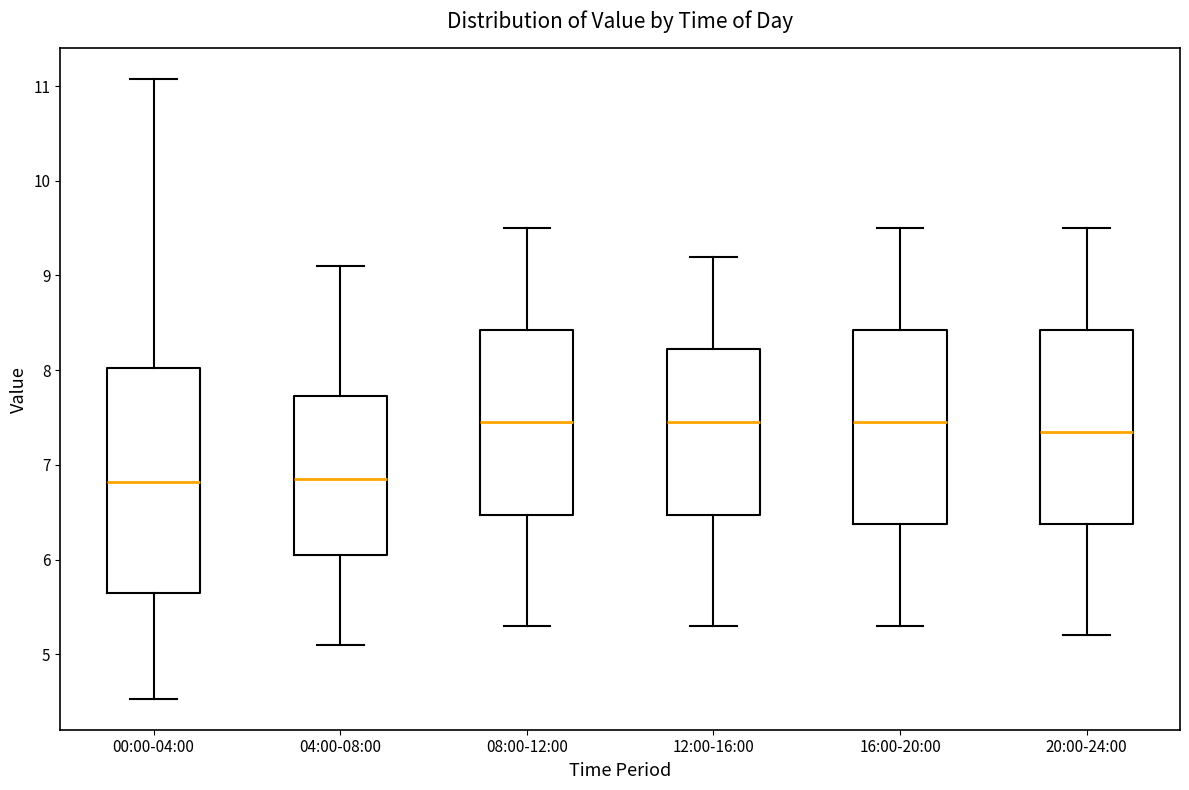

Reading left to right, read every box against the y-axis: the position of its median line, the range the box covers, and the ends of its whiskers. The values are not printed on the chart, so give them approximately, as read against the axis.

00:00-04:00: median 6.8, box 5.6 to 8.0, whiskers 4.5 to 11.1
04:00-08:00: median 6.9, box 6.1 to 7.7, whiskers 5.1 to 9.1
08:00-12:00: median 7.5, box 6.5 to 8.4, whiskers 5.3 to 9.5
12:00-16:00: median 7.5, box 6.5 to 8.2, whiskers 5.3 to 9.2
16:00-20:00: median 7.5, box 6.4 to 8.4, whiskers 5.3 to 9.5
20:00-24:00: median 7.4, box 6.4 to 8.4, whiskers 5.2 to 9.5